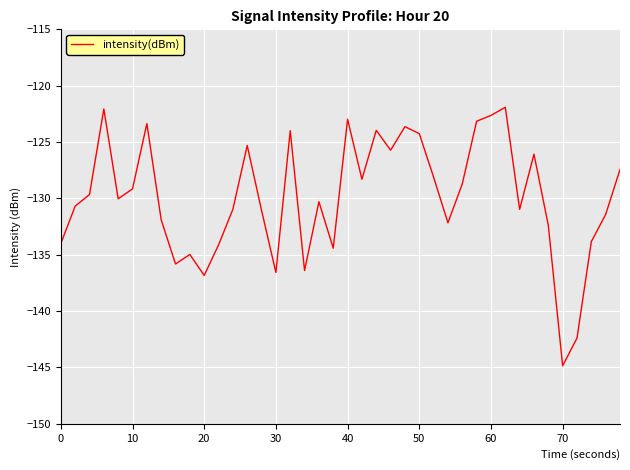

How many interior local valleys (lower than both neighbors) does the data have?

11